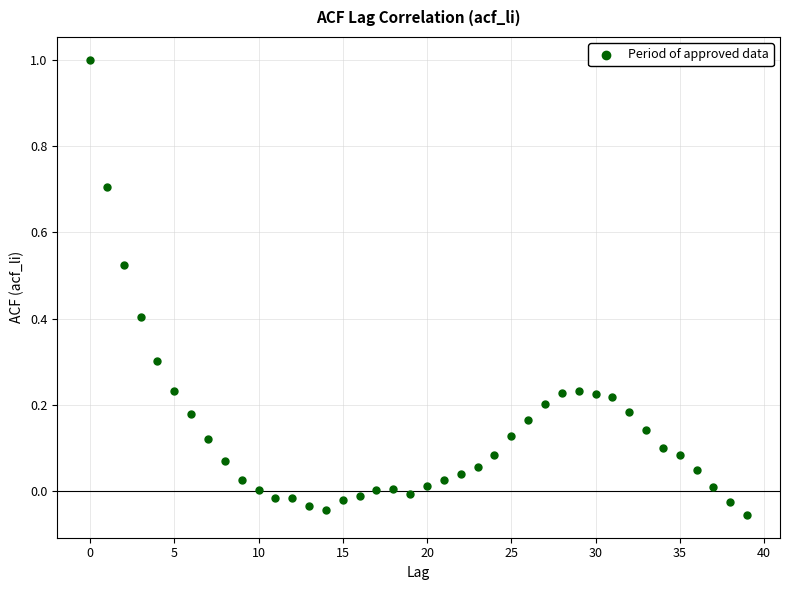

What is the range of Y values (max minus min)?

1.1